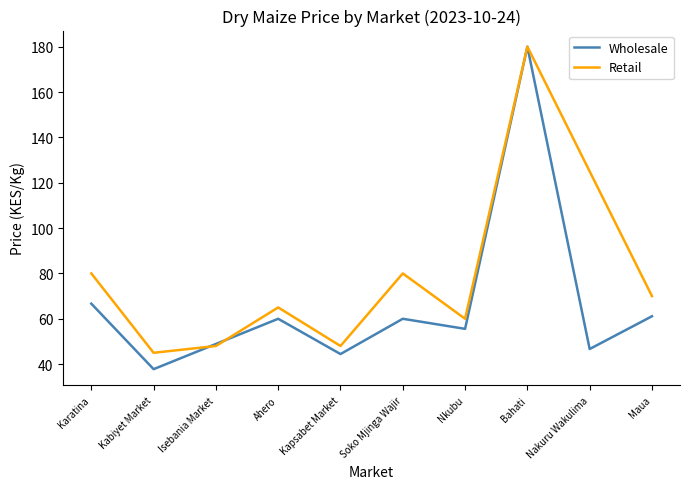

True or false: Wholesale has more than 0 points higher than both neighbors.

True